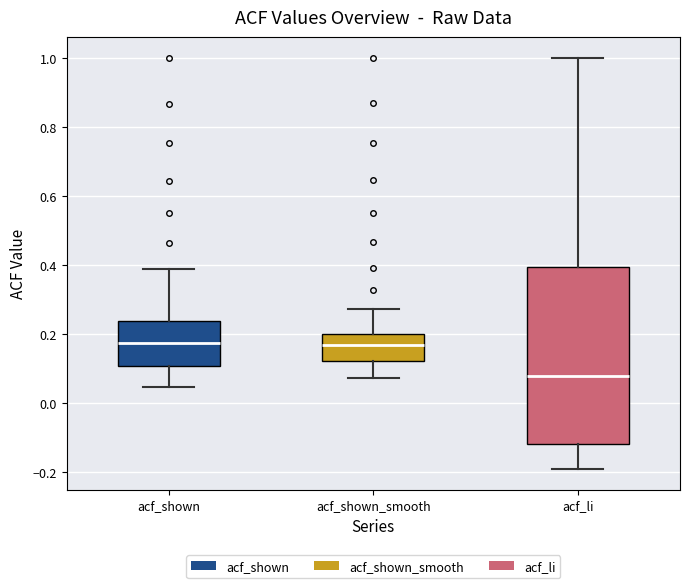

Reading left to right, read every box against the y-axis: the position of its median line, the range the box covers, and the ends of its whiskers. The values are not printed on the chart, so give them approximately, as read against the axis.

acf_shown: median 0.18, box 0.10 to 0.24, whiskers 0.04 to 0.38
acf_shown_smooth: median 0.16, box 0.12 to 0.20, whiskers 0.08 to 0.28
acf_li: median 0.08, box -0.12 to 0.40, whiskers -0.20 to 1.00